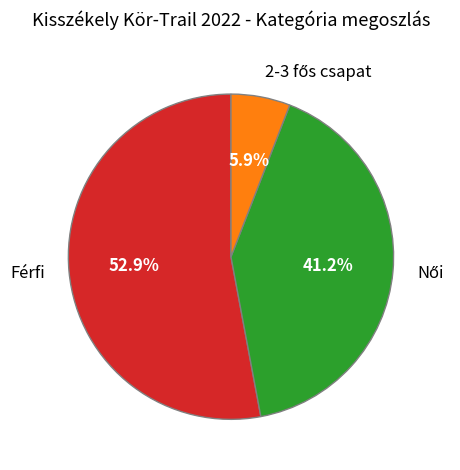

Count the number of slices in the pie.

3